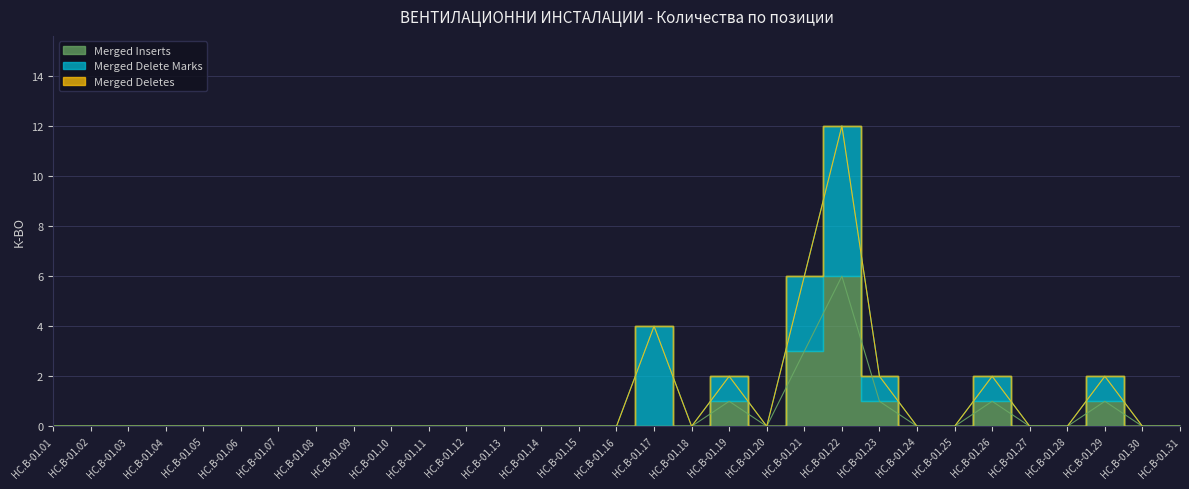

Which has a higher value, HC.B-01.12 or HC.B-01.28?

HC.B-01.12